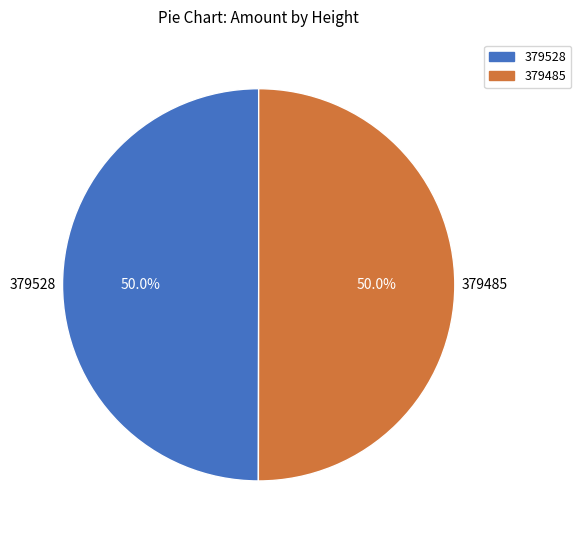

How many slices are in this pie chart?

2